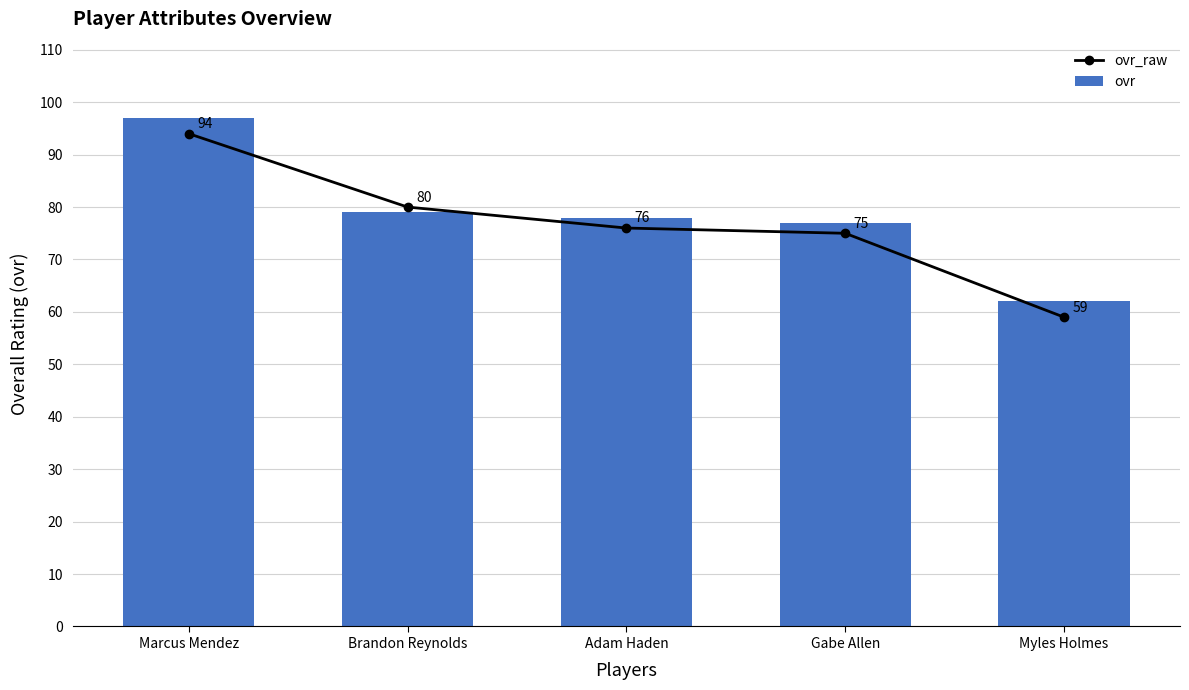

How many values in the ovr_raw series exceed 76?

2